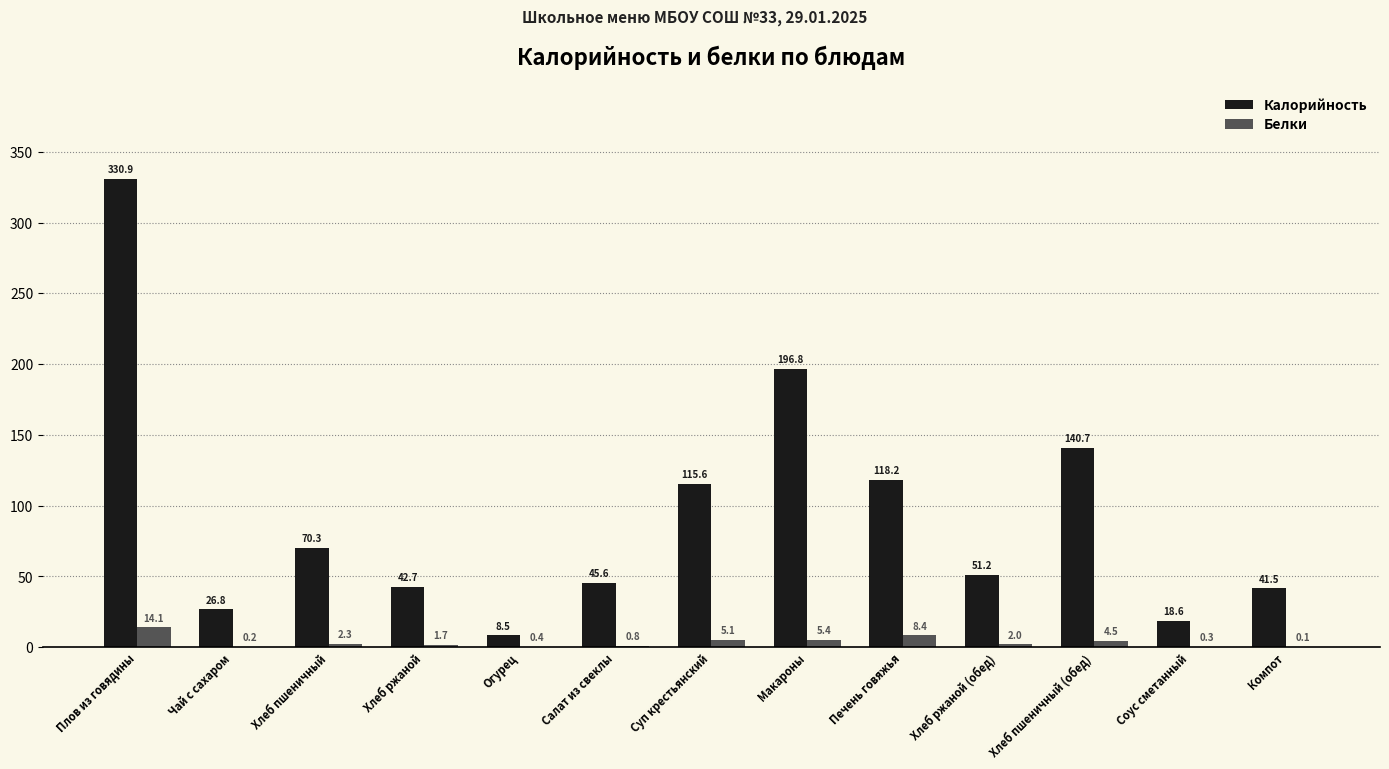

Are the bars grouped side by side (vs. stacked)?

Yes